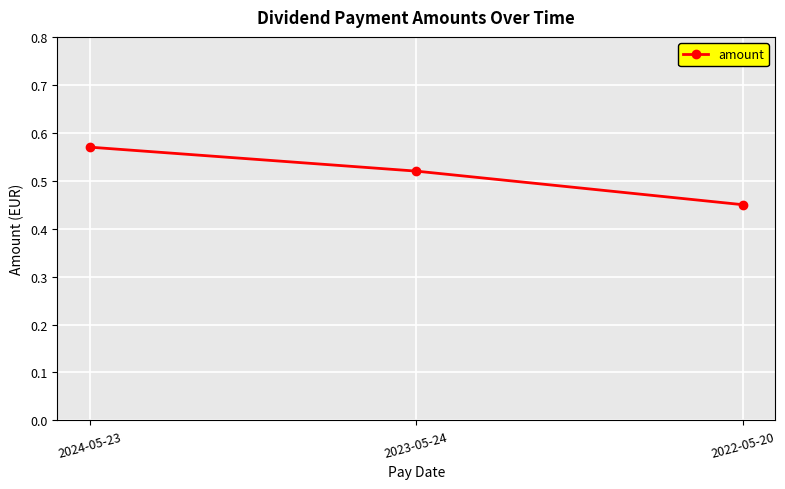

What position from the right is 2023-05-24?

2